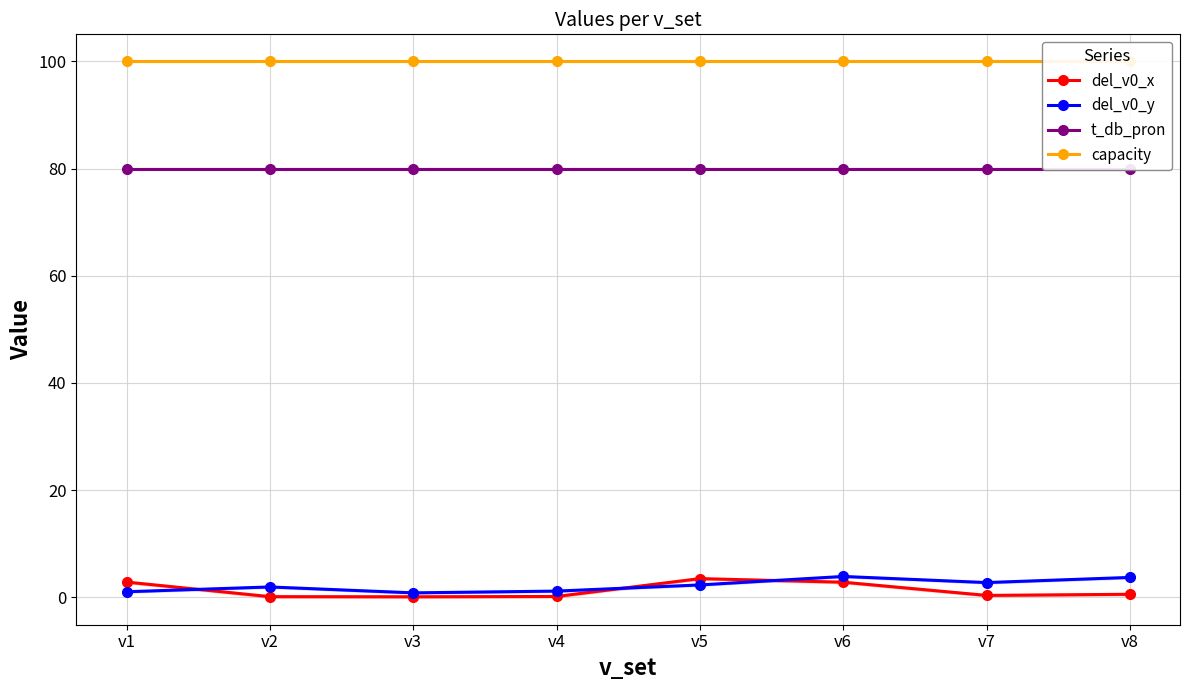

At how many categories does at least one series exceed 28?

8